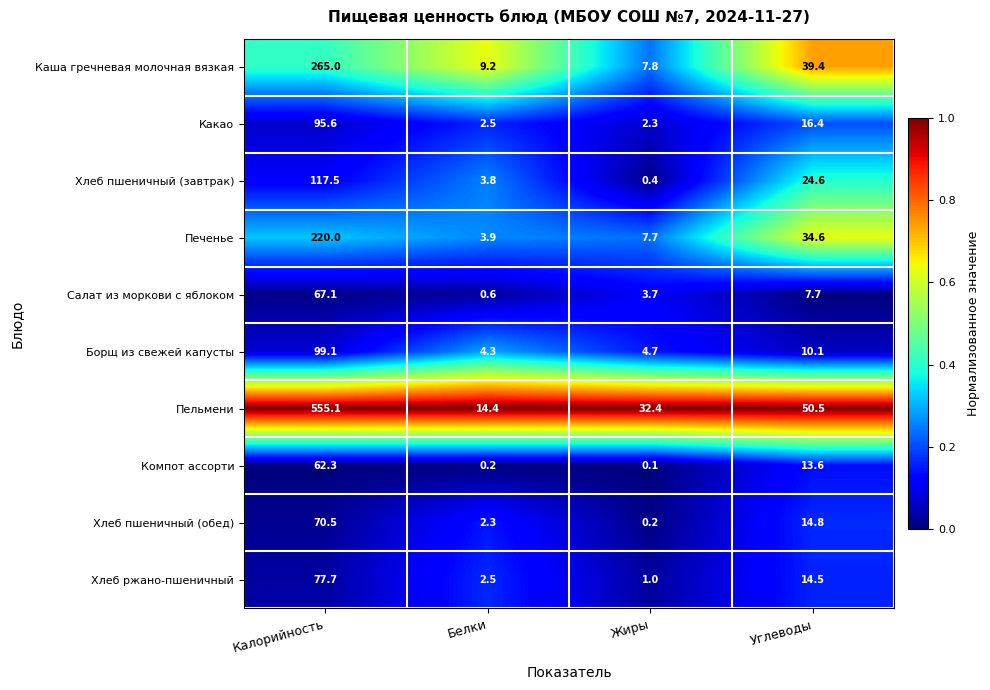

List the series in order of their peak value, lowest first.

Компот ассорти, Салат из моркови с яблоком, Хлеб пшеничный (обед), Хлеб ржано-пшеничный, Какао, Борщ из свежей капусты, Хлеб пшеничный (завтрак), Печенье, Каша гречневая молочная вязкая, Пельмени